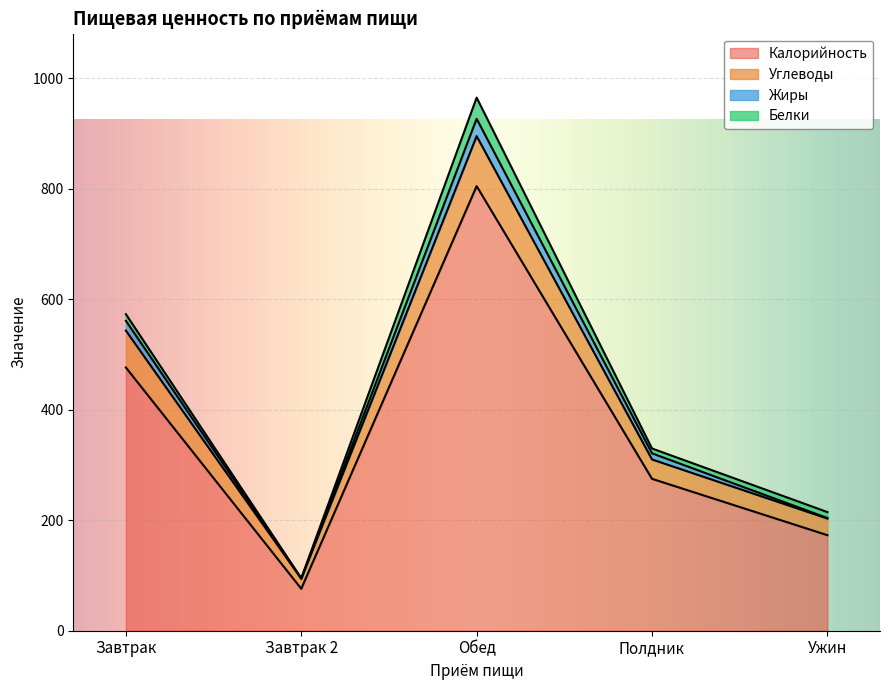

At which category is the sum across all series the highest?

Обед